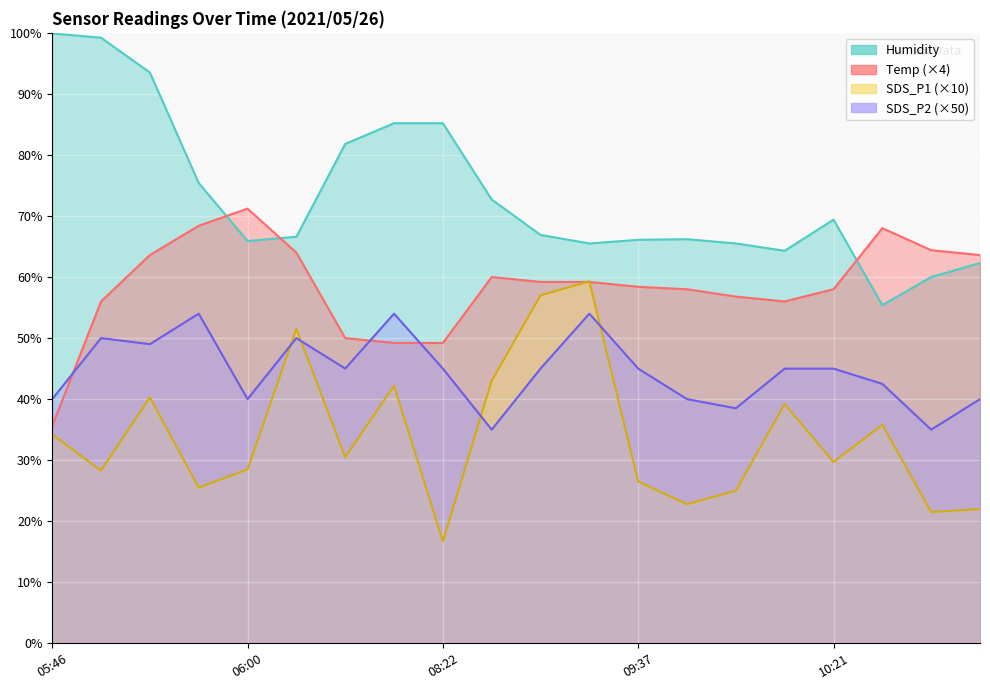

Reading right to left, what are all the values shown in this chart?

Temp: 63.6	64.4	68.0	58.0	56.0	56.8	58.0	58.4	59.2	59.2	60.0	49.2	49.2	50.0	64.0	71.2	68.4	63.6	56.0	35.6
Humidity: 62.3	60.0	55.4	69.4	64.3	65.5	66.2	66.1	65.5	66.9	72.7	85.2	85.2	81.8	66.6	65.9	75.4	93.5	99.2	99.9
SDS_P1: 22.0	21.5	35.8	29.7	39.2	25.0	22.8	26.5	59.3	57.0	43.0	16.7	42.2	30.5	51.5	28.5	25.5	40.3	28.3	34.2
SDS_P2: 40.0	35.0	42.5	45.0	45.0	38.5	40.0	45.0	54.0	45.0	35.0	45.0	54.0	45.0	50.0	40.0	54.0	49.0	50.0	40.0